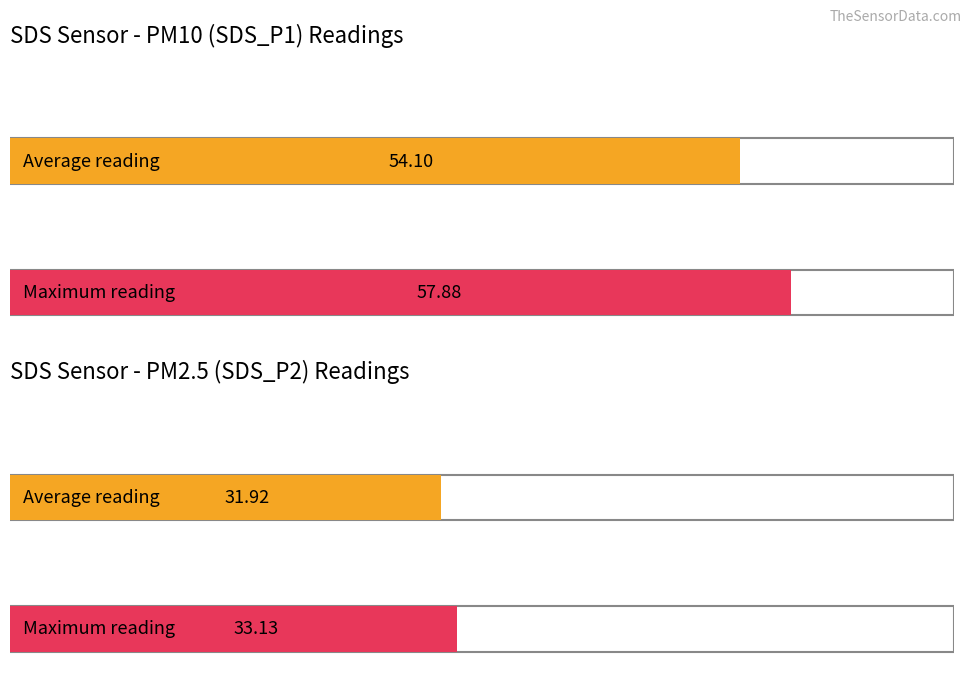

Does the chart contain stacked bars?

No